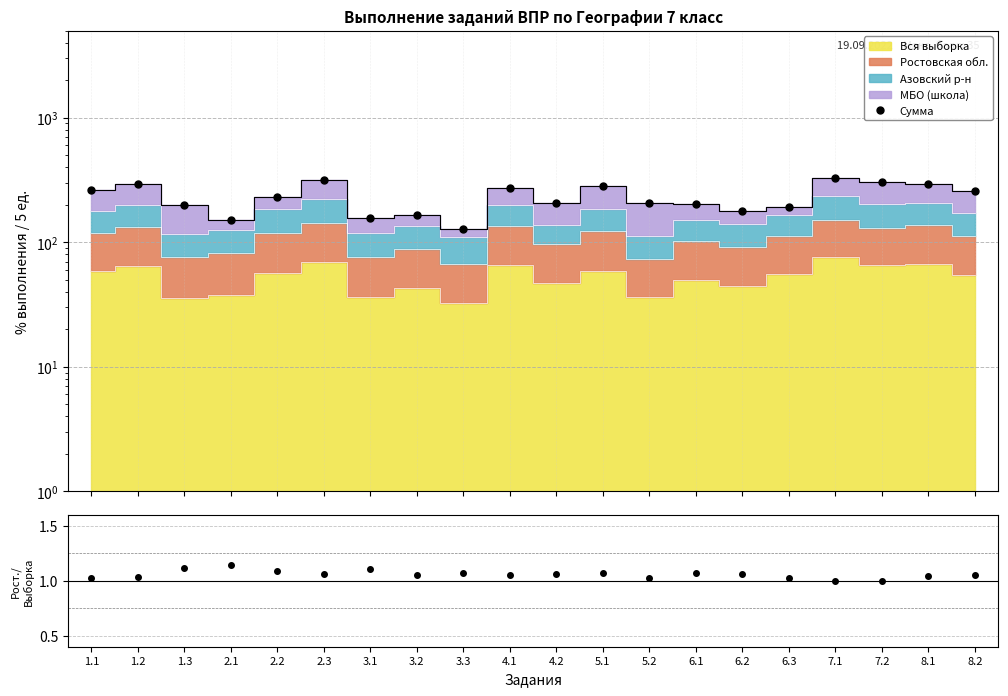

What is the difference between the maximum and second lowest values?

175.9